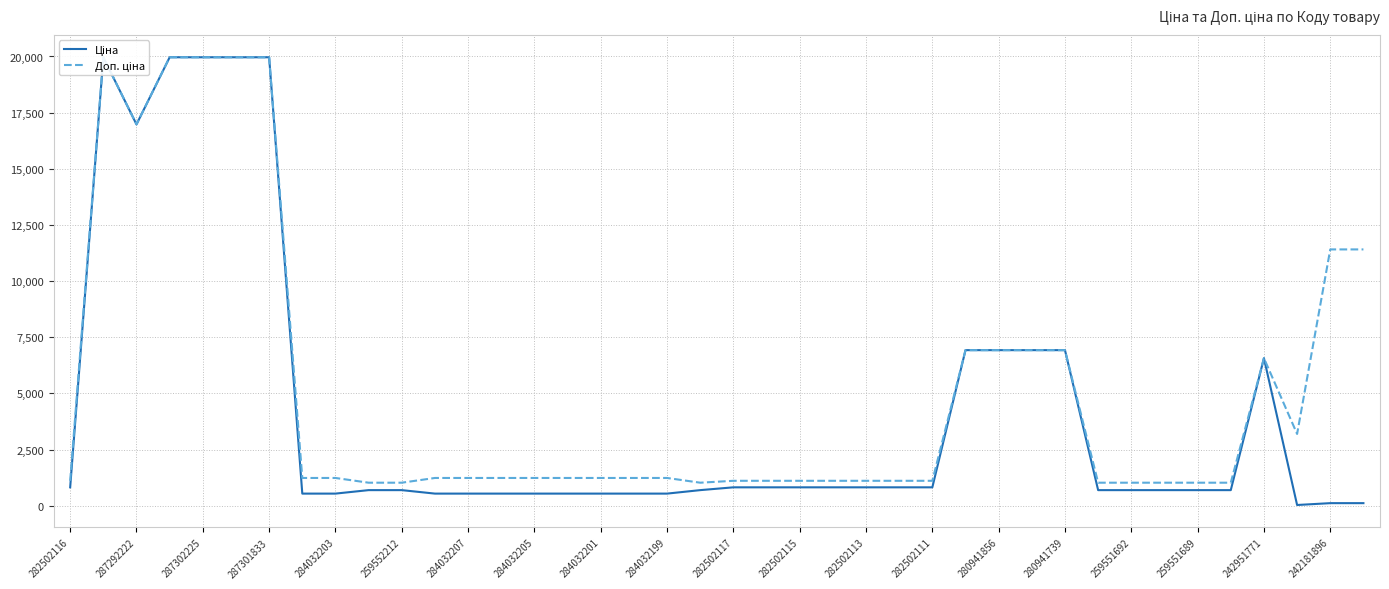

What are all the series names shown in the legend?

Ціна, Доп. ціна